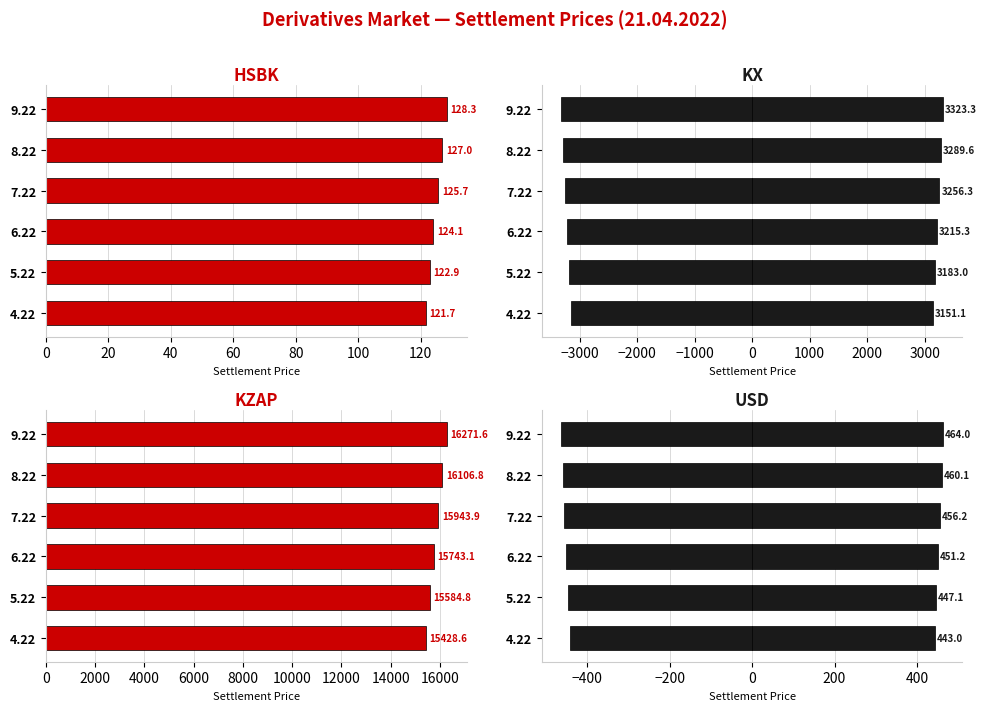

What value does the KX (mirror) series have at 8.22?

-3289.6